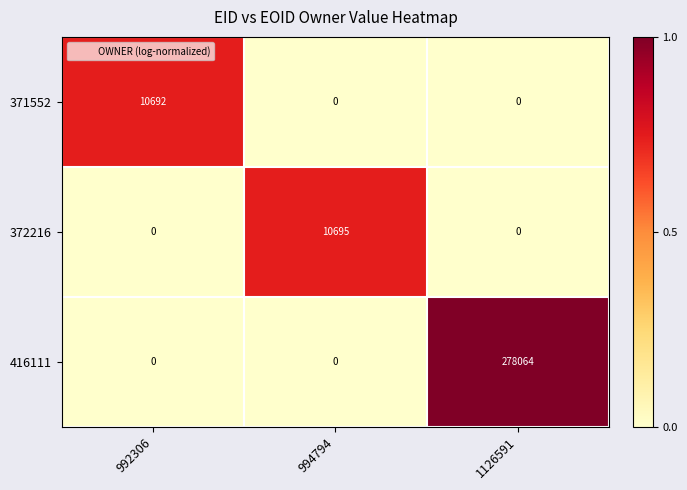

Which series has the widest spread of values?

416111